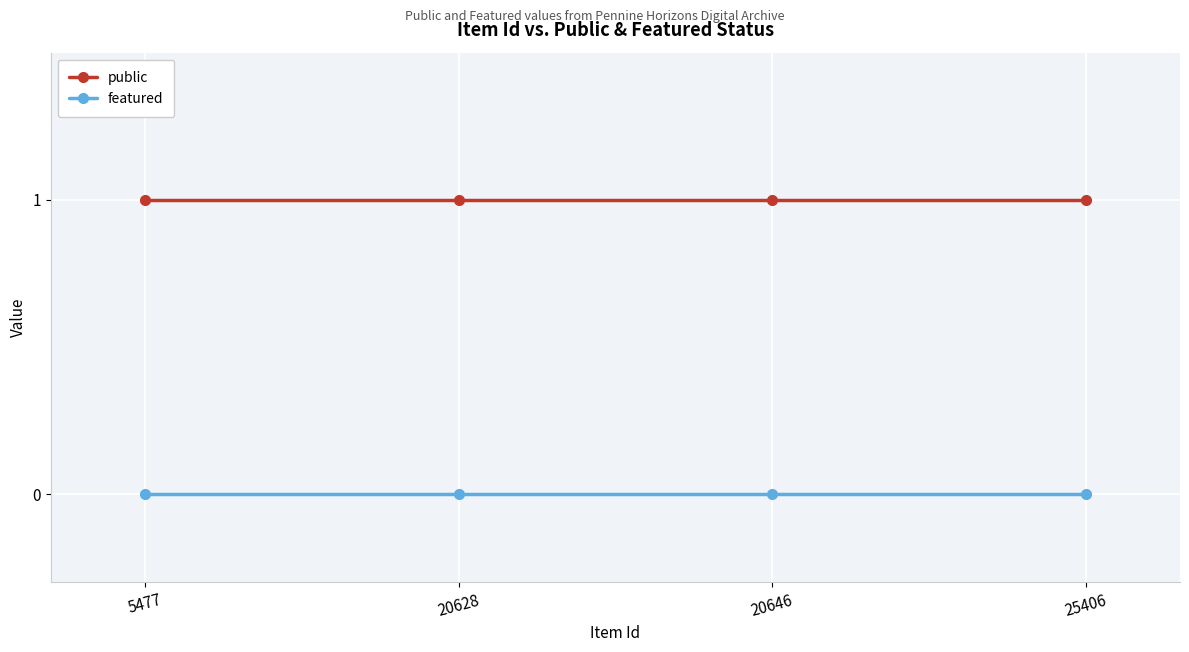

What is the total value across all series at 5477?

1